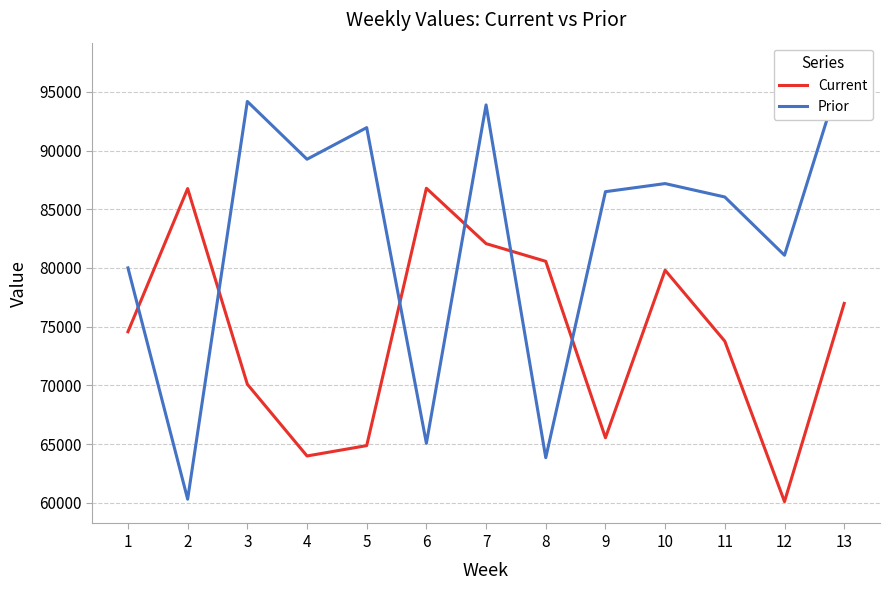

Reading right to left, extract all data points from this chart.

Current: 76976	60093	73758	79804	65534	80562	82070	86785	64864	63981	70094	86757	74566
Prior: 97327	81079	86042	87185	86495	63835	93887	65059	91952	89258	94183	60297	80002